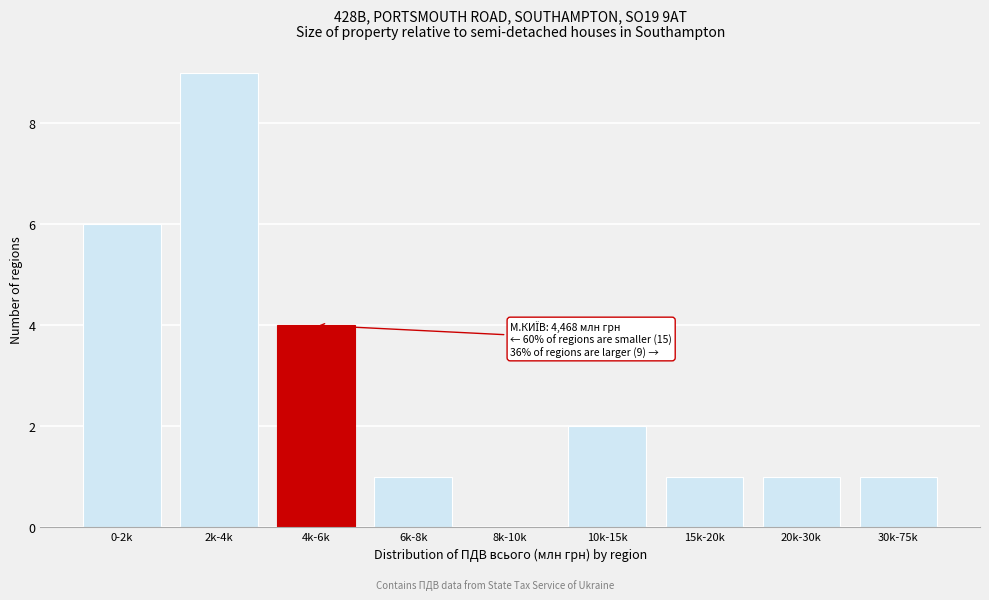

Reading left to right, list all the values displayed in this chart.

0-2k=6	2k-4k=9	4k-6k=4	6k-8k=1	8k-10k=0	10k-15k=2	15k-20k=1	20k-30k=1	30k-75k=1